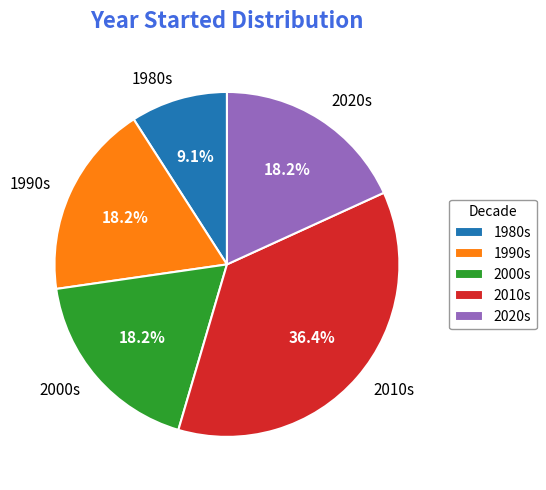

Count the number of slices in the pie.

5